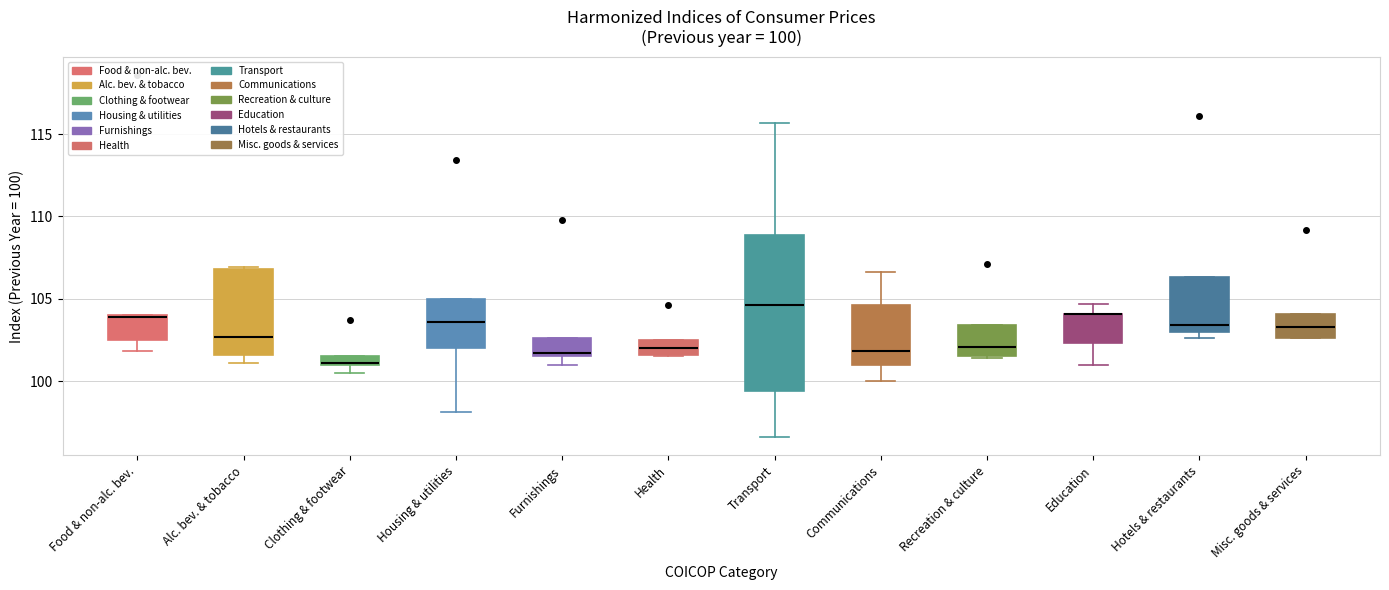

Comparing the boxes themselves (not the whiskers), which one is the tallest?

Transport